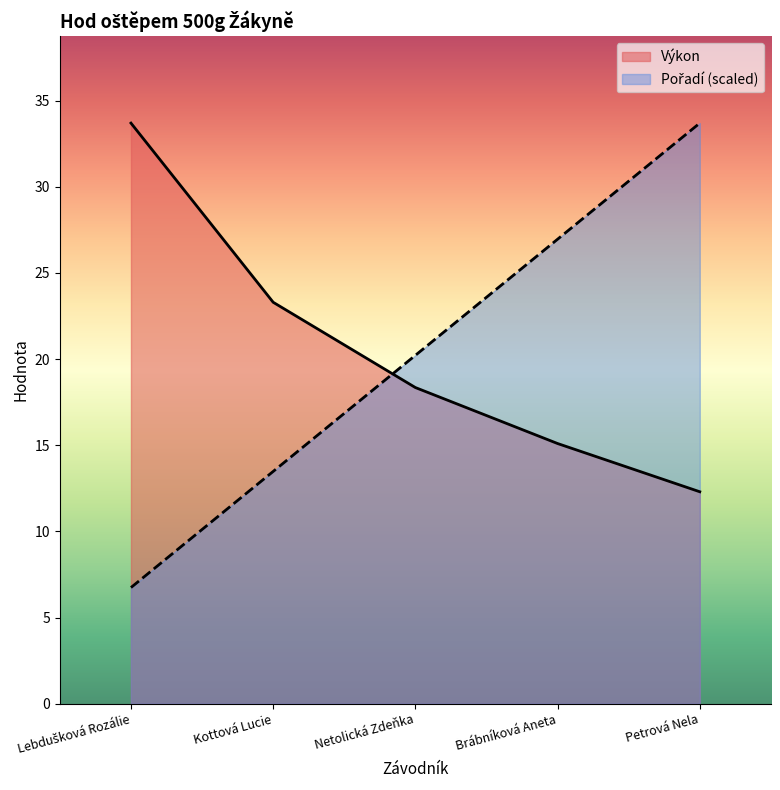

How many lines are shown in the chart?

2